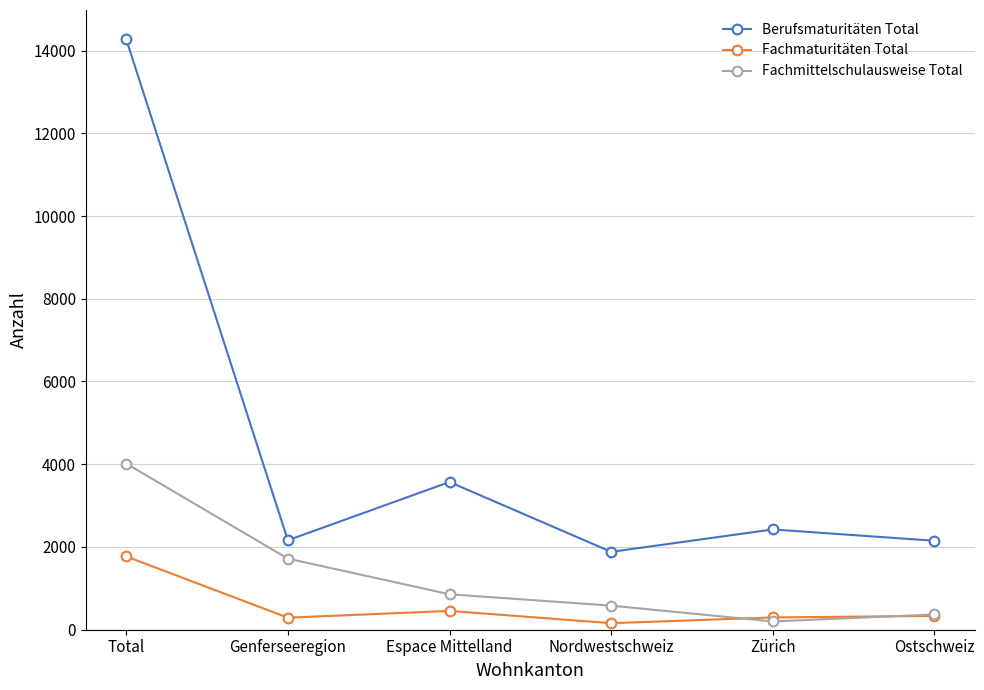

True or false: Fachmittelschulausweise Total has a value of 4017 at Total.

True